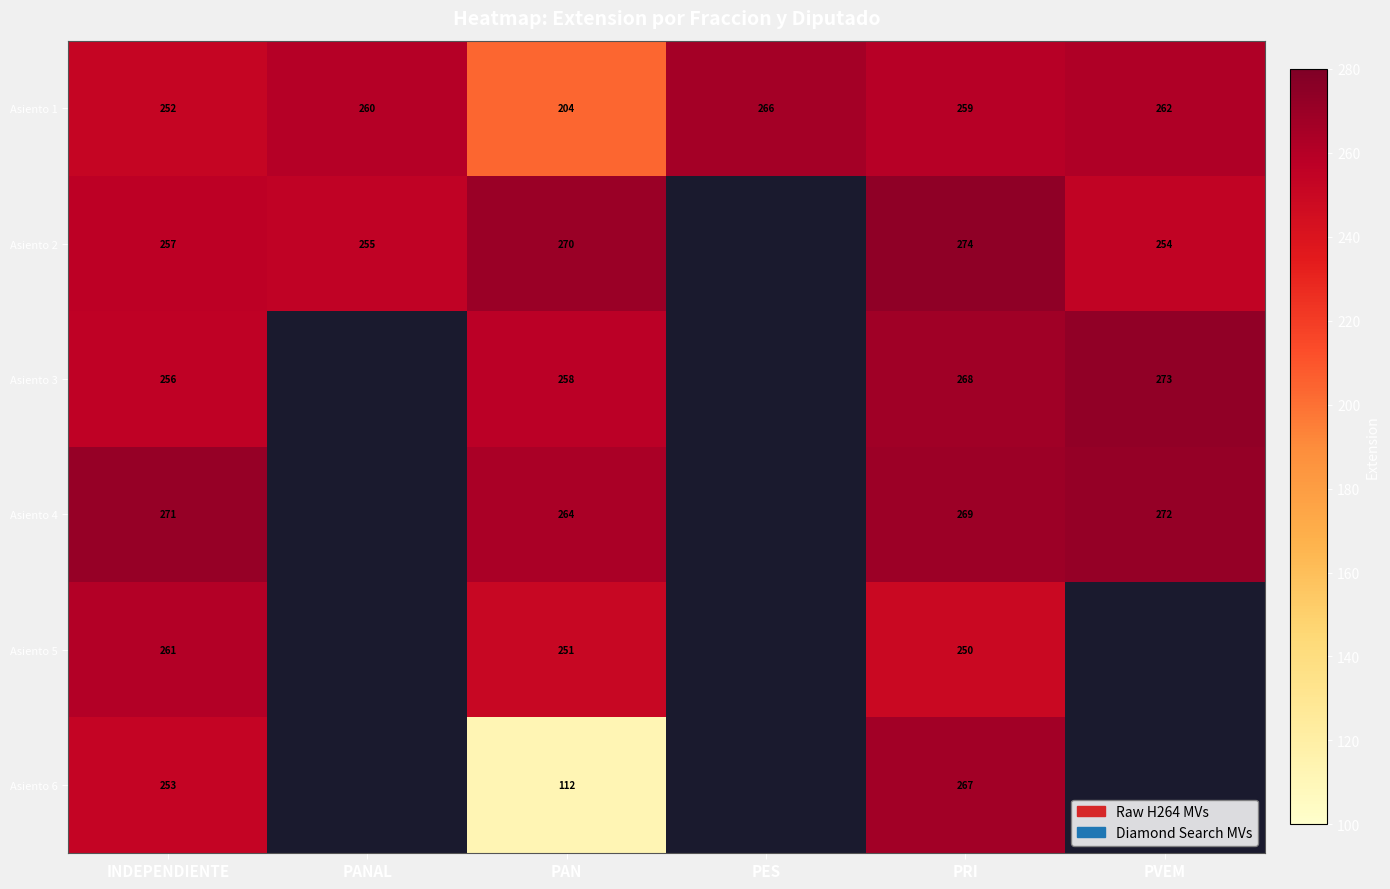

At which category is the sum across all series the highest?

PRI